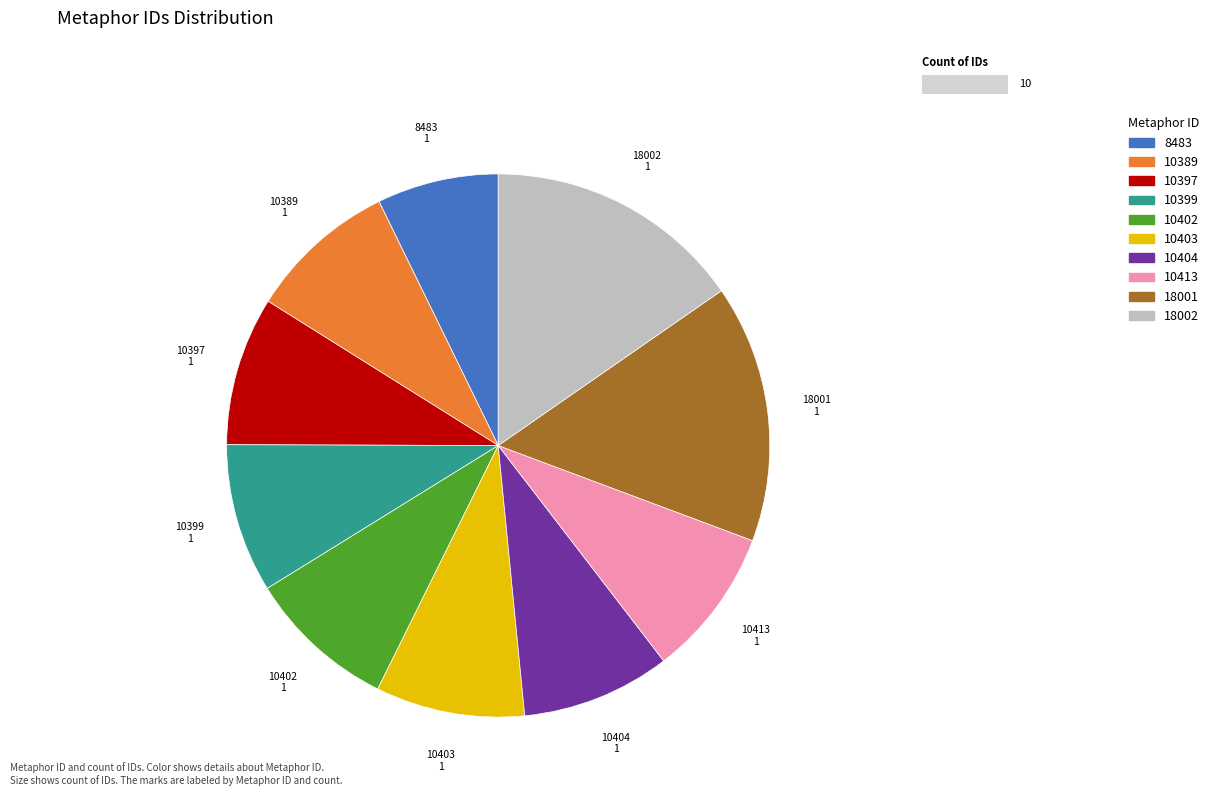

Does any single category account for the majority?

No